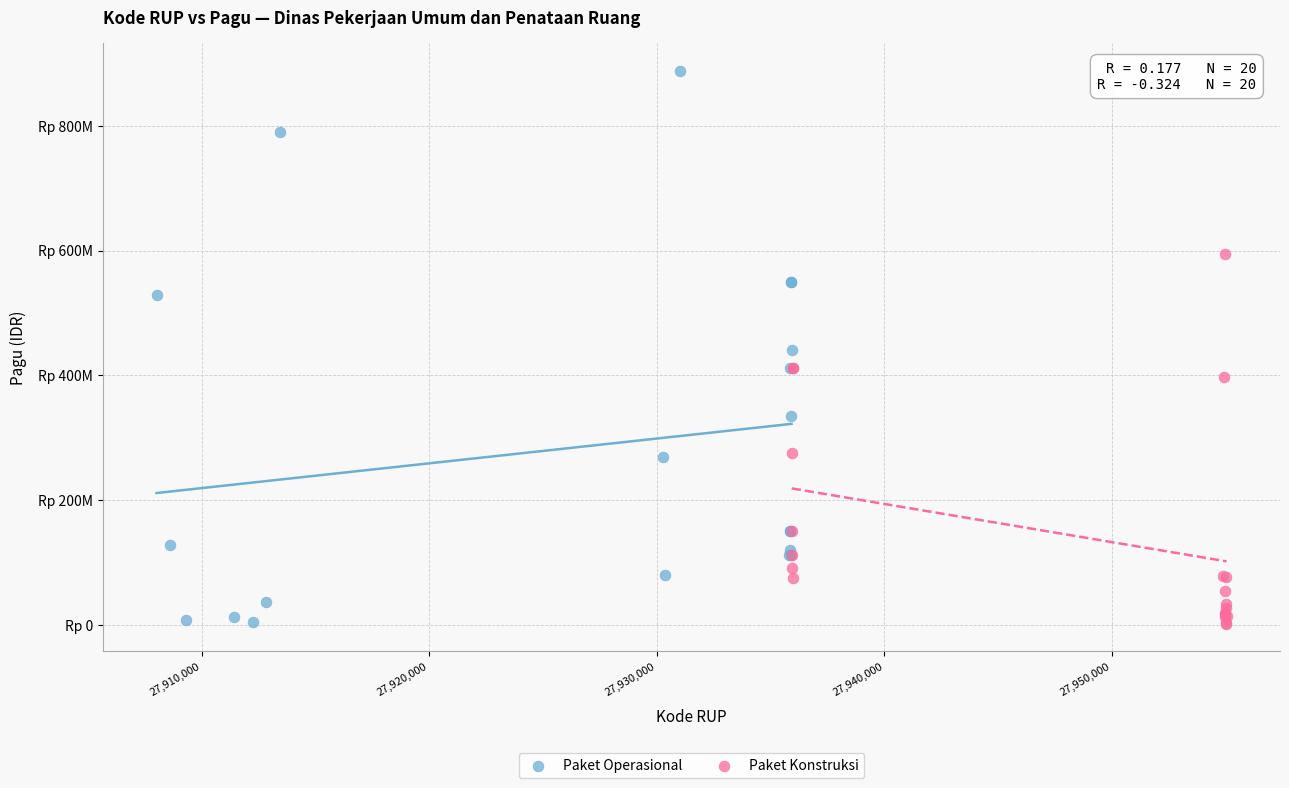

Which series contains the highest Y value?

Paket Operasional